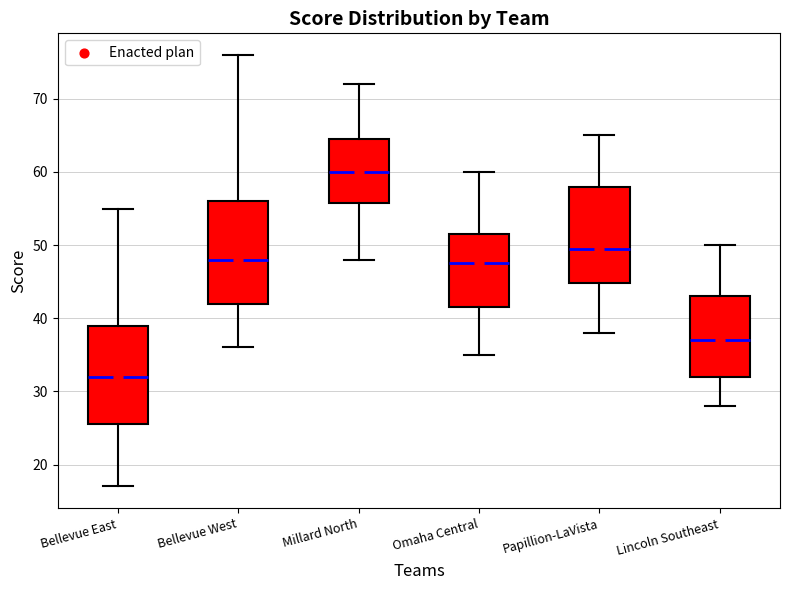

Reading left to right, read every box against the y-axis: the position of its median line, the range the box covers, and the ends of its whiskers. The values are not printed on the chart, so give them approximately, as read against the axis.

Bellevue East: median 32, box 26 to 39, whiskers 17 to 55
Bellevue West: median 48, box 42 to 56, whiskers 36 to 76
Millard North: median 60, box 56 to 65, whiskers 48 to 72
Omaha Central: median 48, box 42 to 52, whiskers 35 to 60
Papillion-LaVista: median 50, box 45 to 58, whiskers 38 to 65
Lincoln Southeast: median 37, box 32 to 43, whiskers 28 to 50